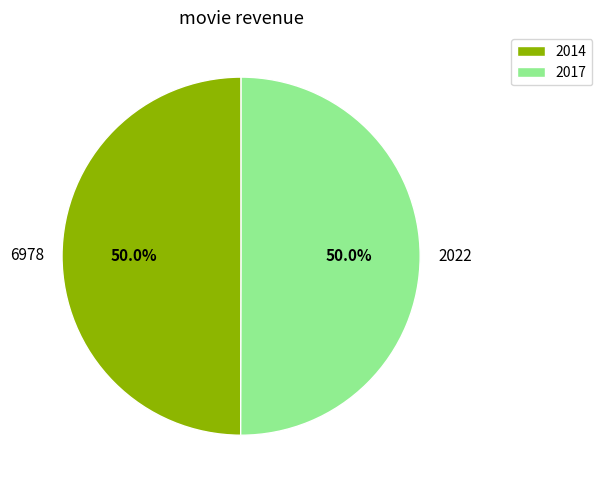

Approximately how many times larger is the value at 6978 compared to 2022?

1.0